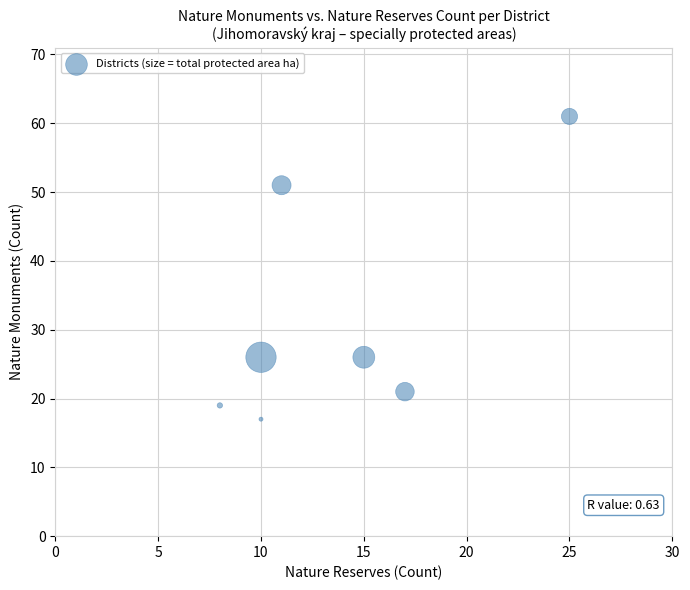

What is the average Y value?

32